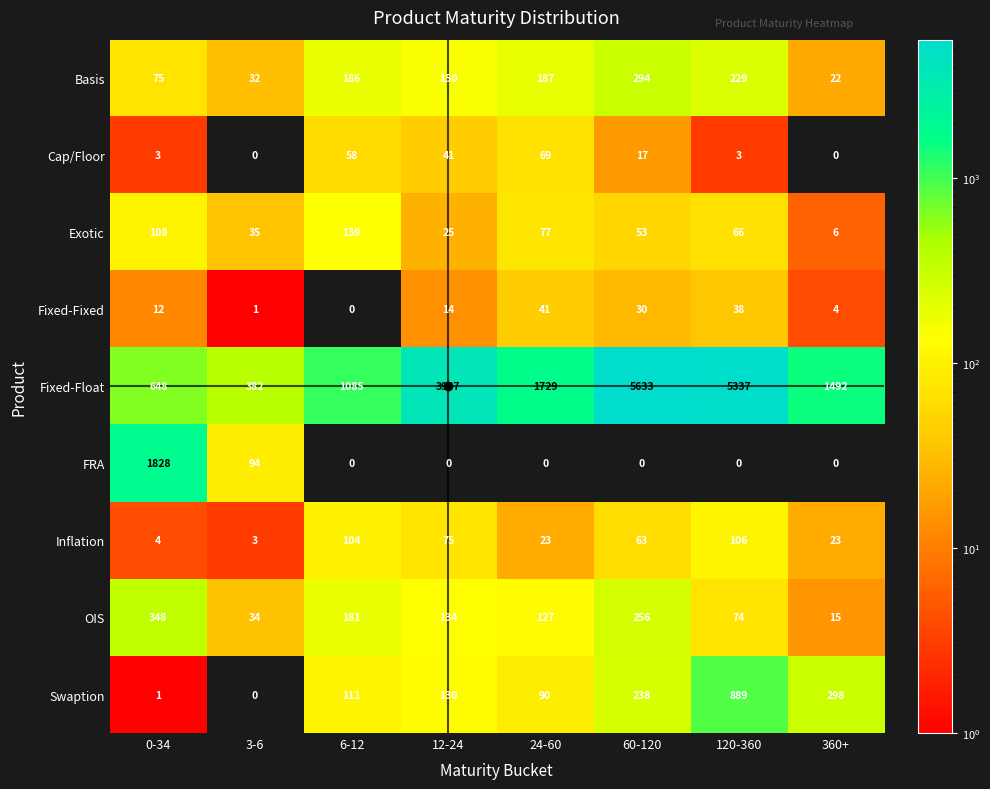

At which category is the sum across all series the highest?

120-360